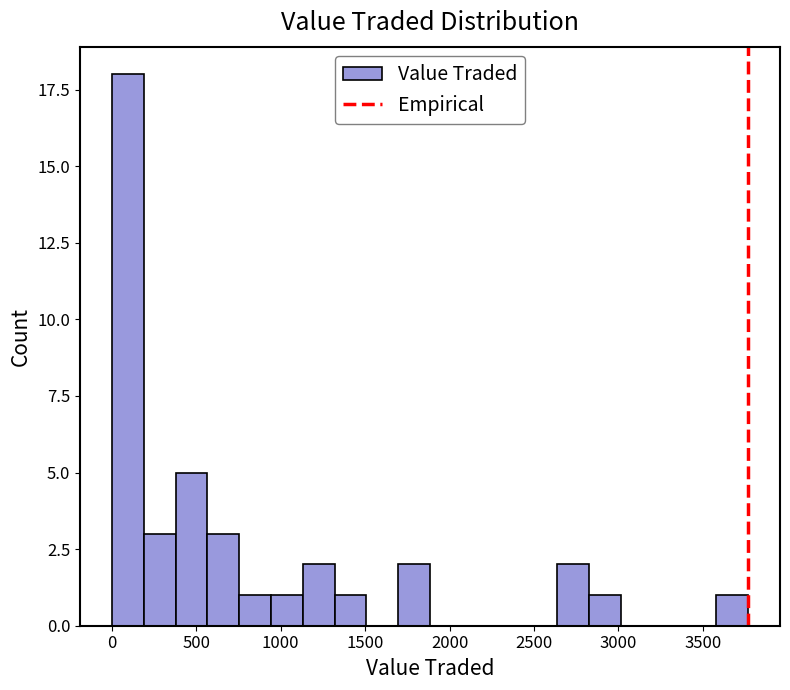

Read against the x-axis, roughly where is the centre of the tallest bar?

100